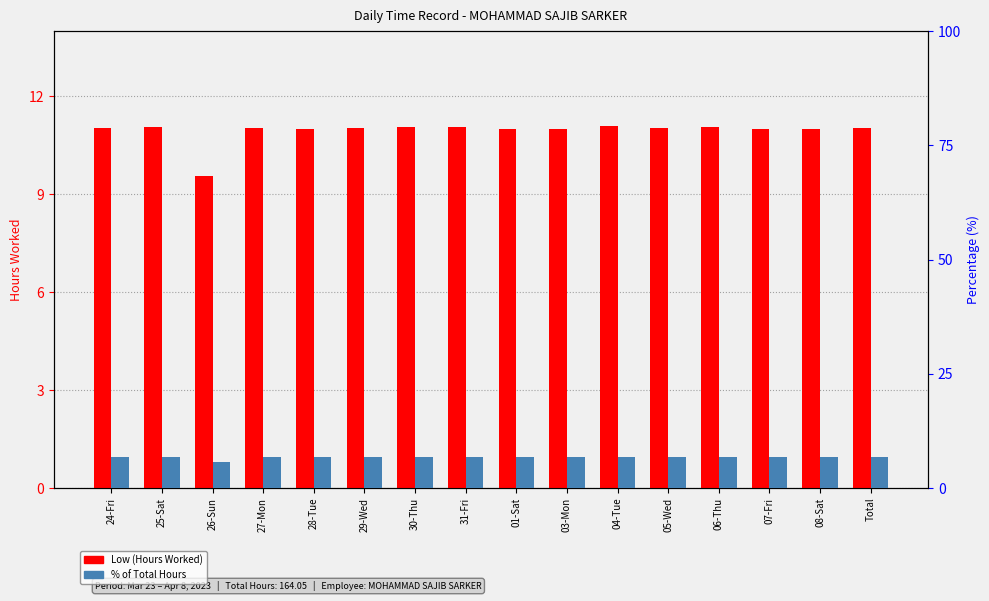

What is the difference between the second highest and minimum values in the Low (Hours Worked) series?

1.5